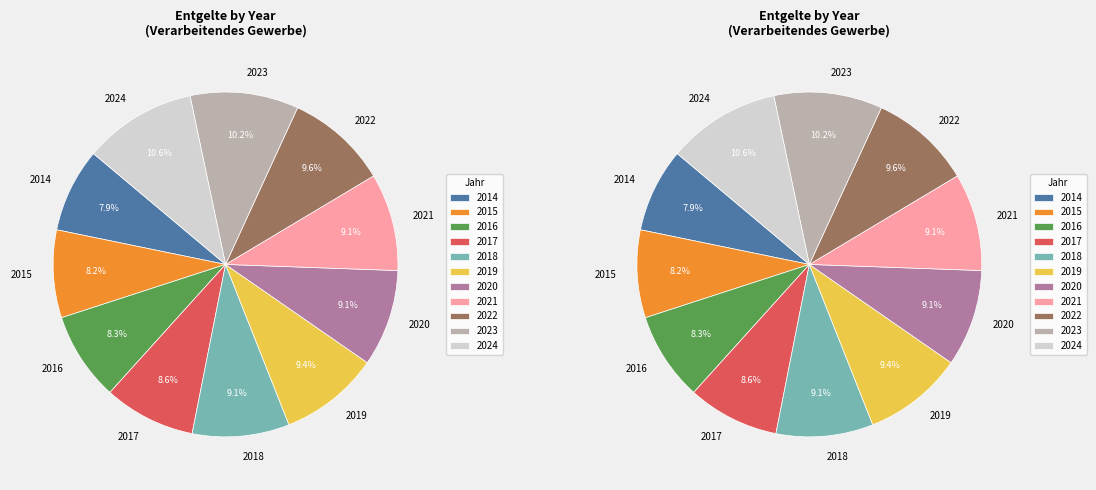

To the nearest percent, what is the difference between the largest and smallest slice percentages?

3%